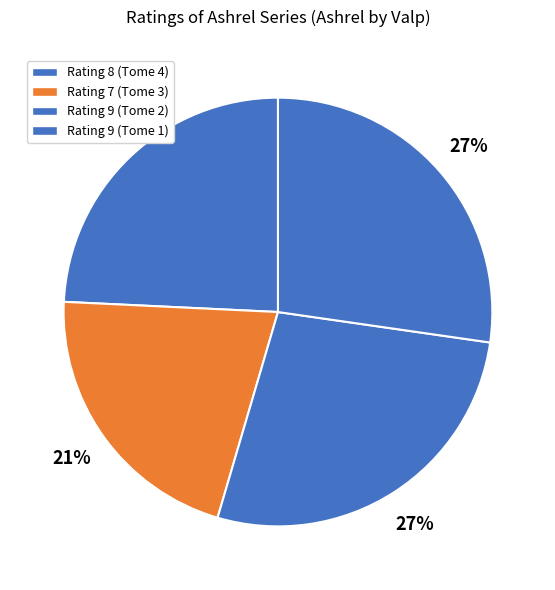

What is the smallest slice in the pie chart?

Tome 3 (id:631)